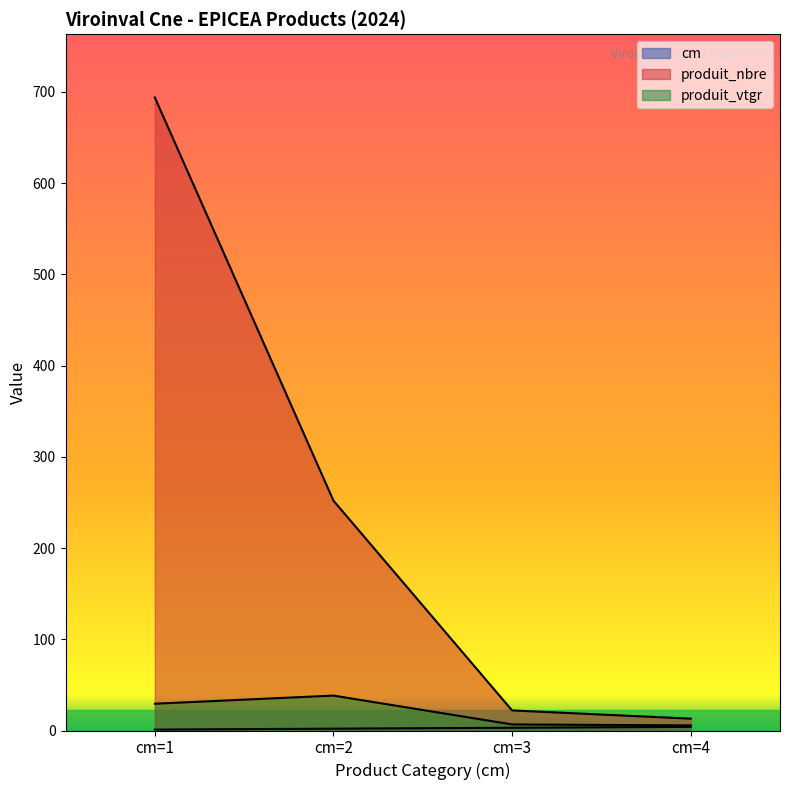

What is the average value of the produit_vtgr series?

20.0